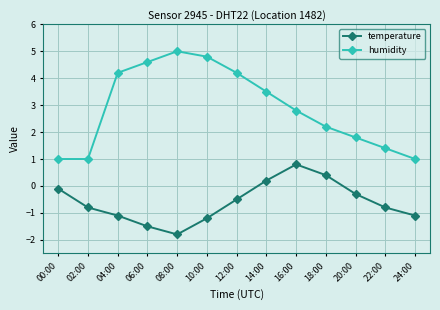

What is the value of the humidity point at the 7th from the left?

4.2